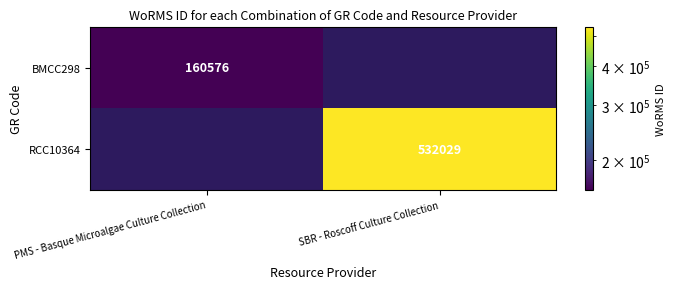

At how many categories does at least one series exceed 488200?

1